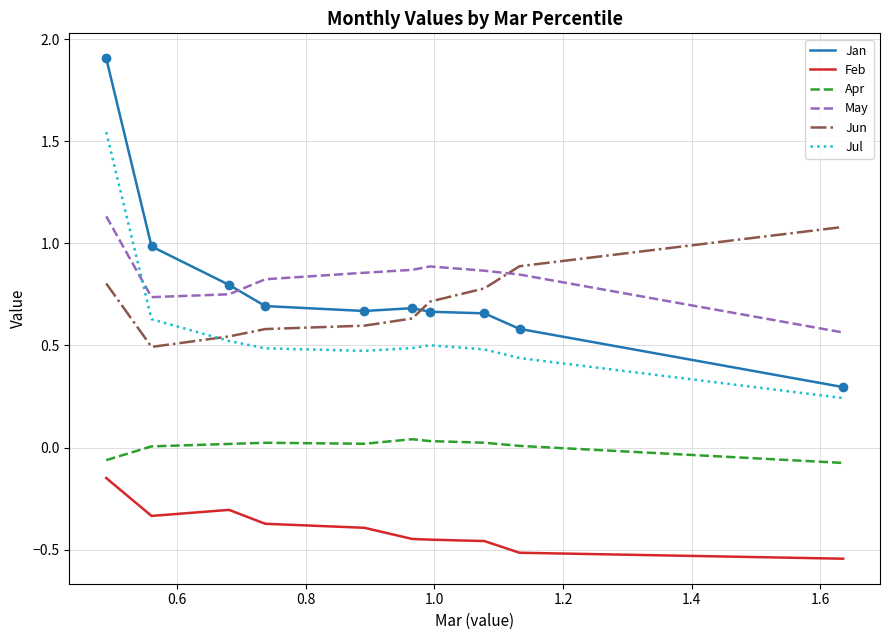

True or false: Jan and May cross at least once.

True